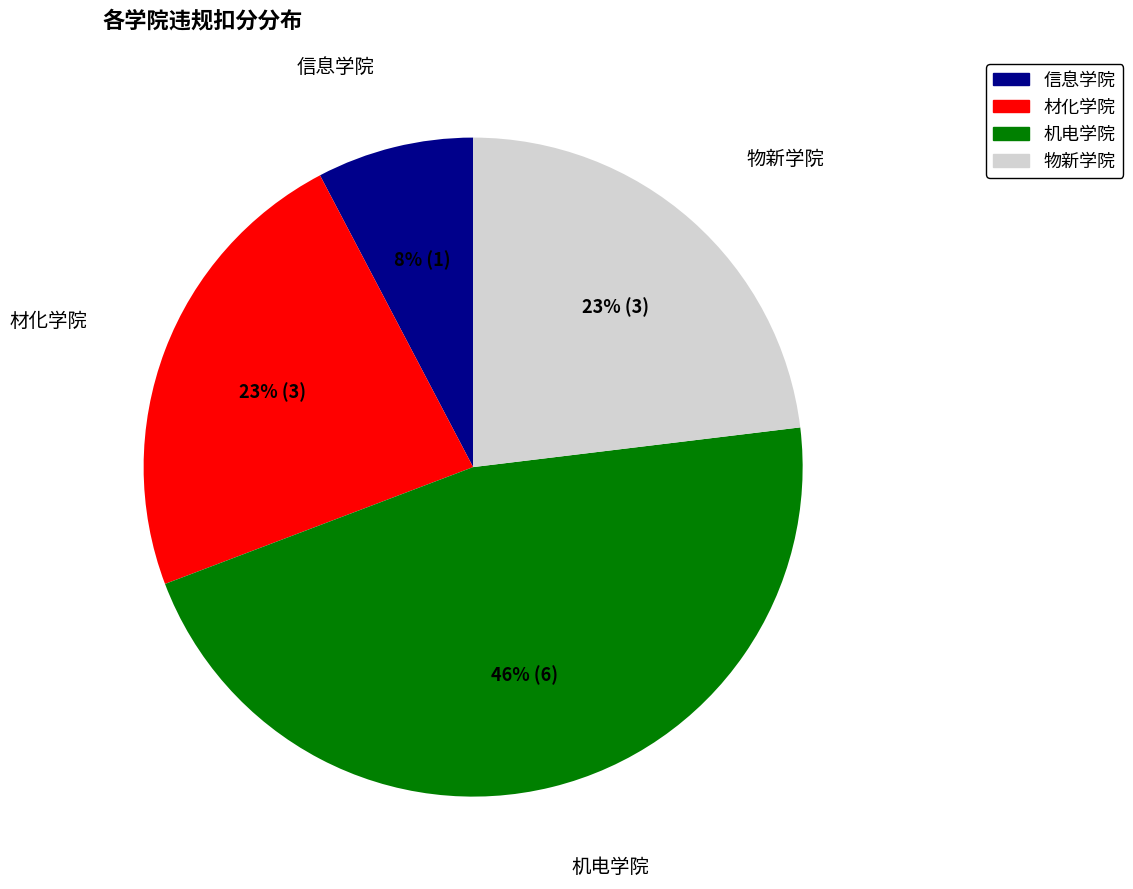

The 机电学院 slice represents 46% of the pie. True or false?

True